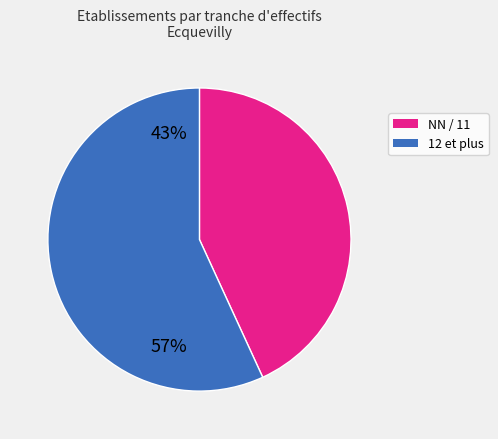

Is there a majority slice in this chart?

Yes